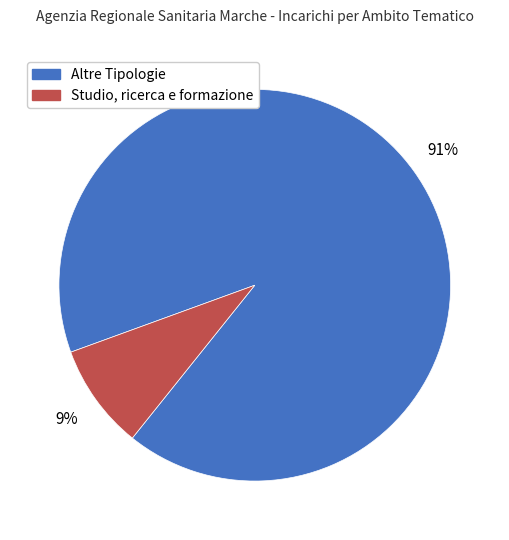

Do Altre Tipologie and Studio, ricerca e formazione together represent more than half of the pie?

Yes